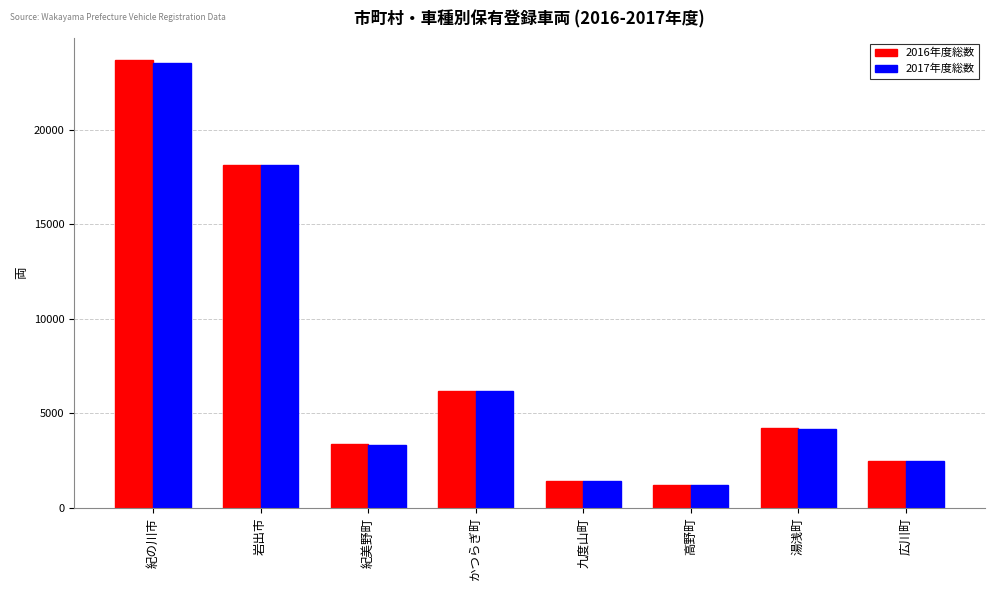

Reading left to right, what are all the values shown in this chart?

2016年度総数: 紀の川市=23663	岩出市=18114	紀美野町=3355	かつらぎ町=6202	九度山町=1423	高野町=1199	湯浅町=4227	広川町=2485
2017年度総数: 紀の川市=23518	岩出市=18129	紀美野町=3346	かつらぎ町=6188	九度山町=1393	高野町=1188	湯浅町=4171	広川町=2491